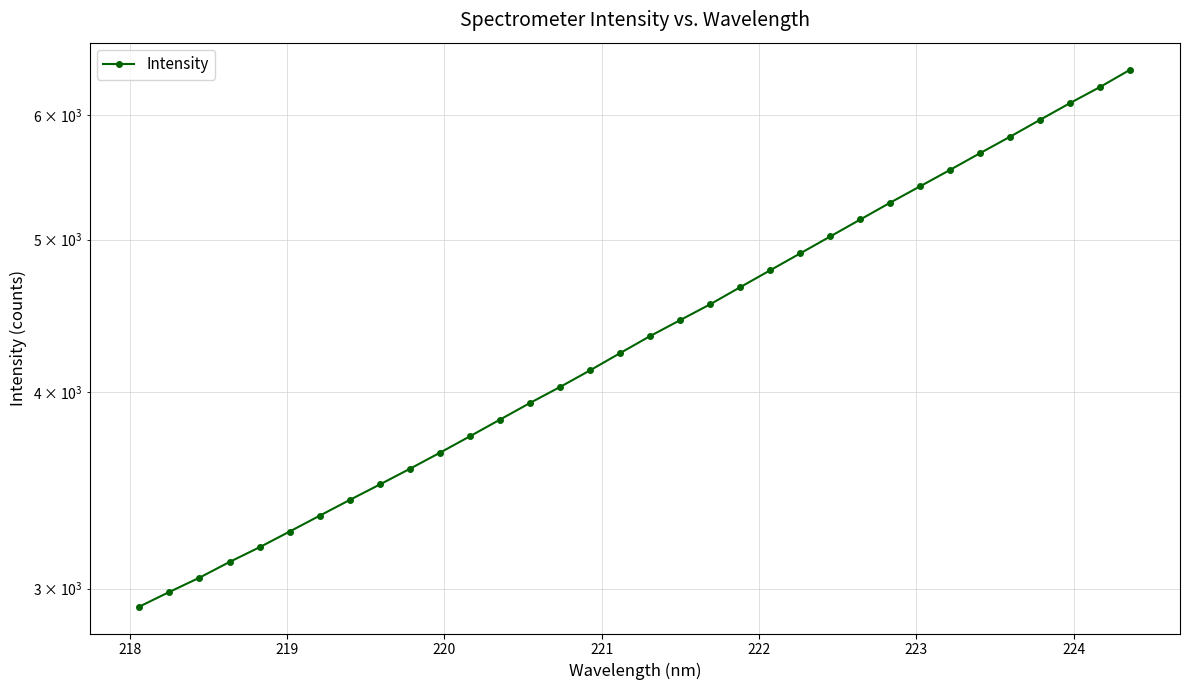

What is the average value?

4419.4